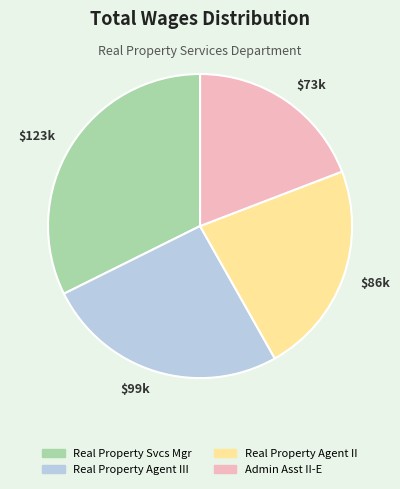

True or false: $123k accounts for 32% of the total.

True